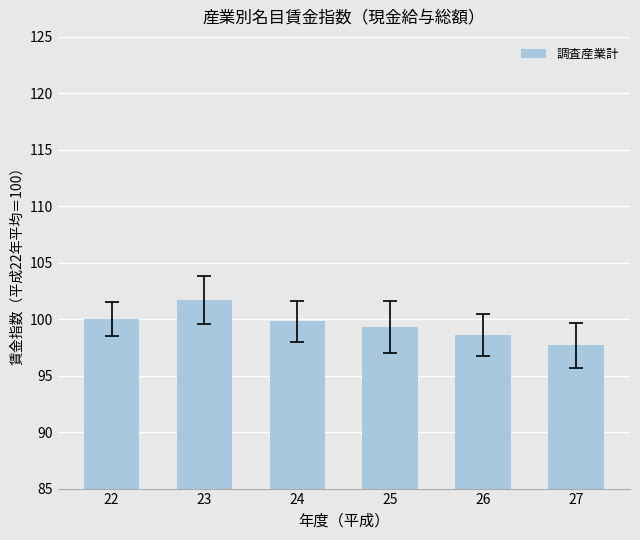

How many data points are less than 99?

2